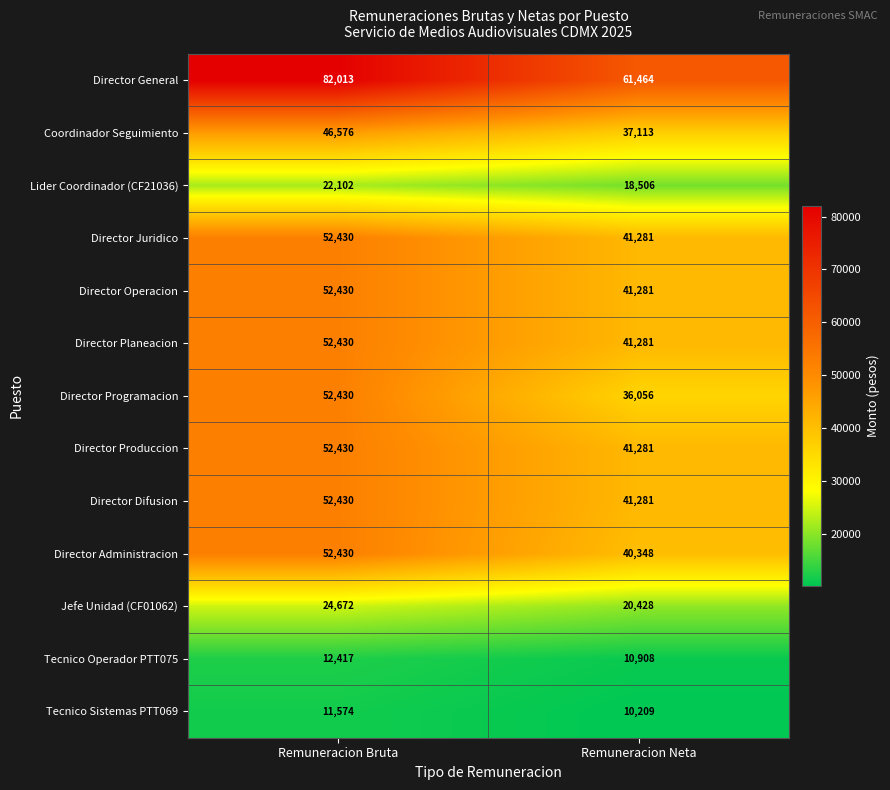

At which category is the sum across all series the highest?

Remuneracion Bruta